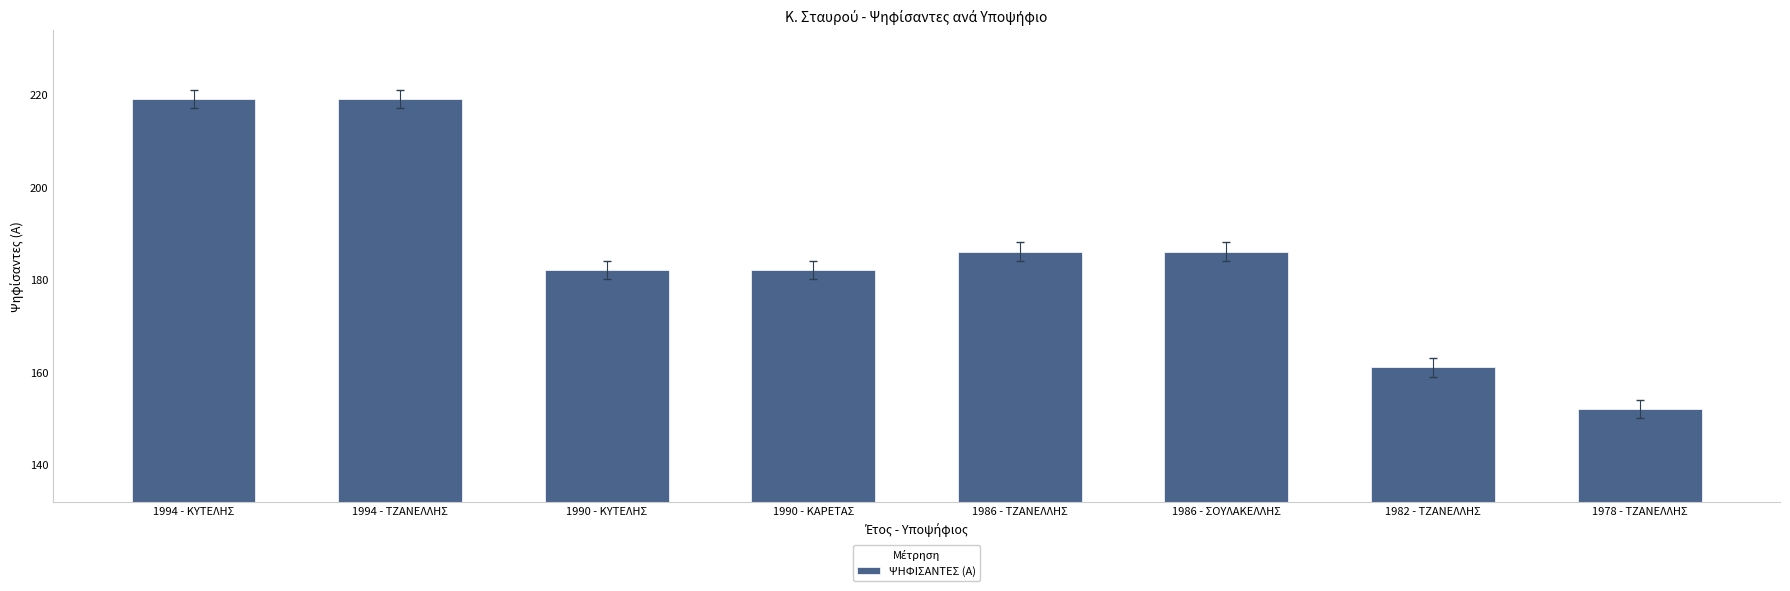

What is the sum of all values?

1487